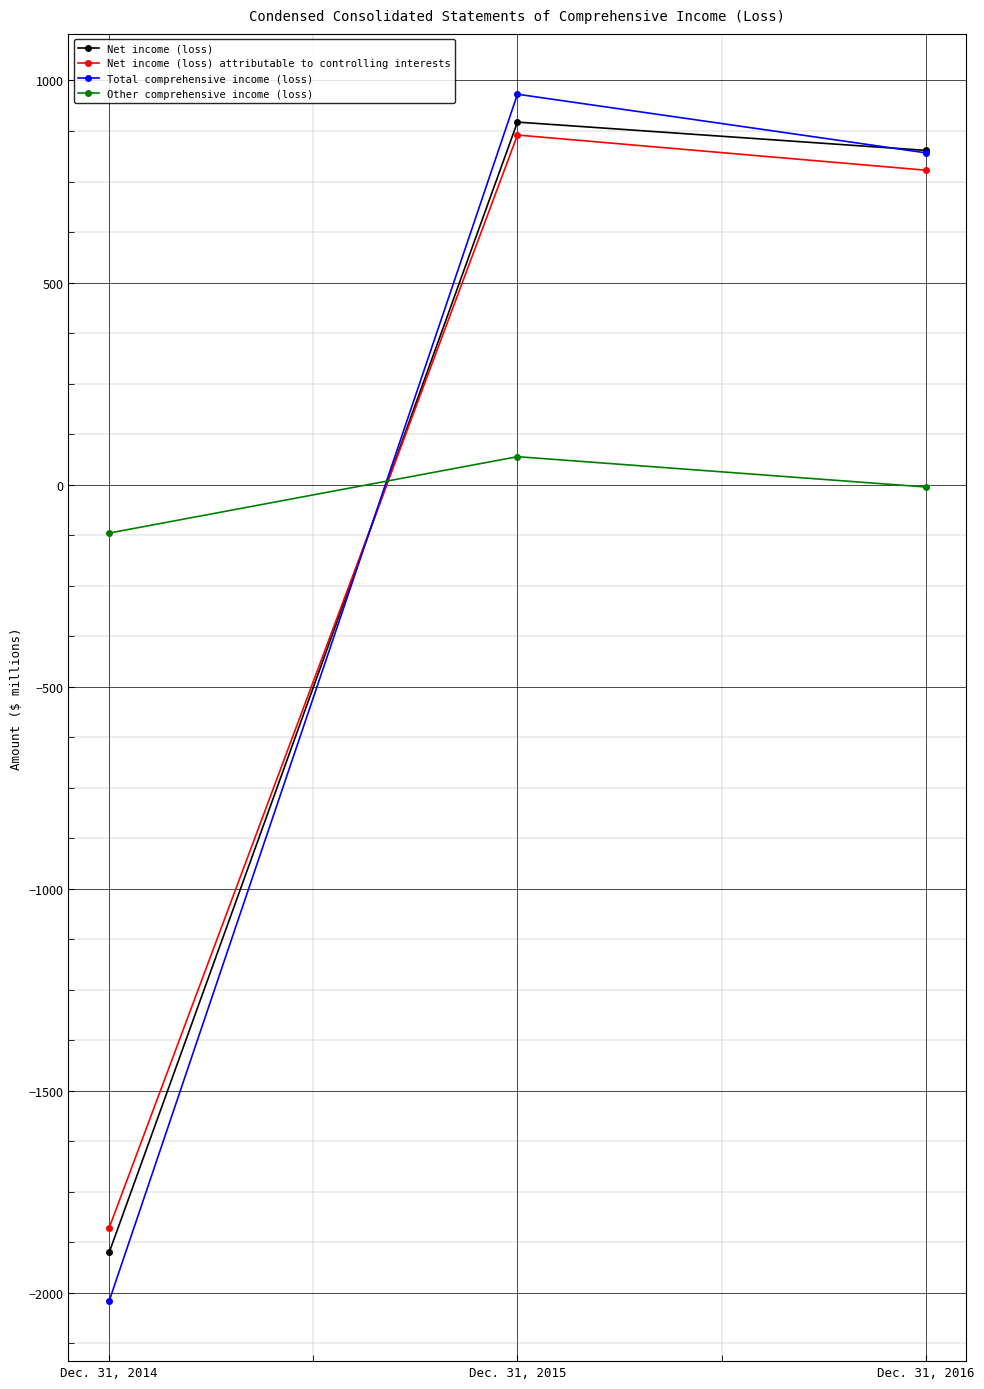

Count the number of data series in this chart.

4